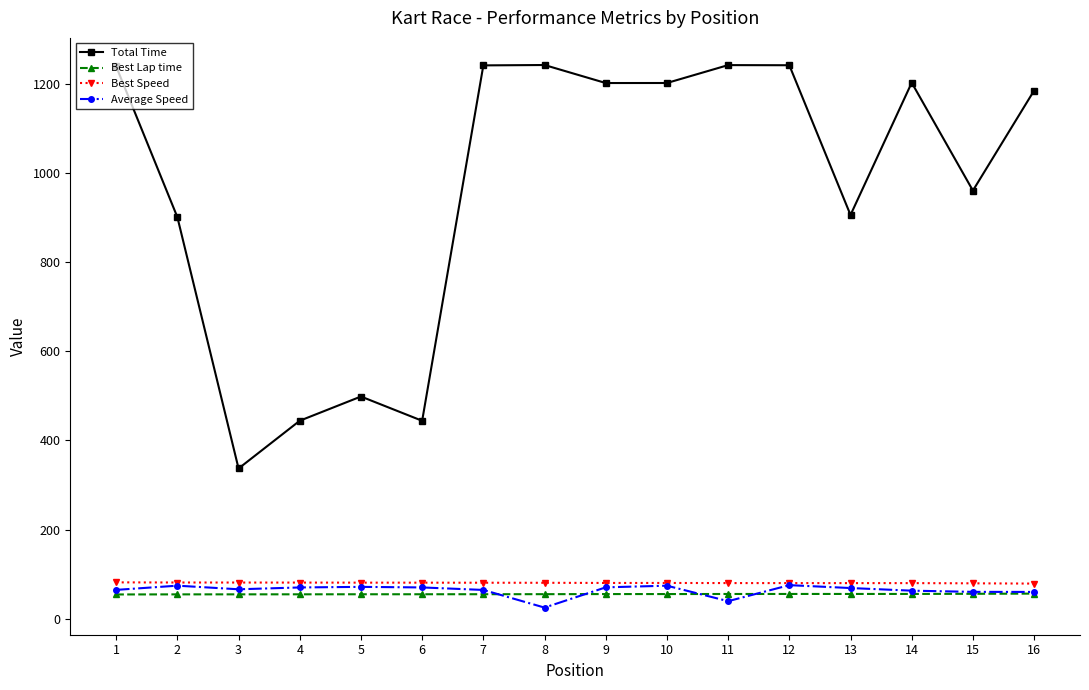

Does the chart display data point markers on the line(s)?

Yes